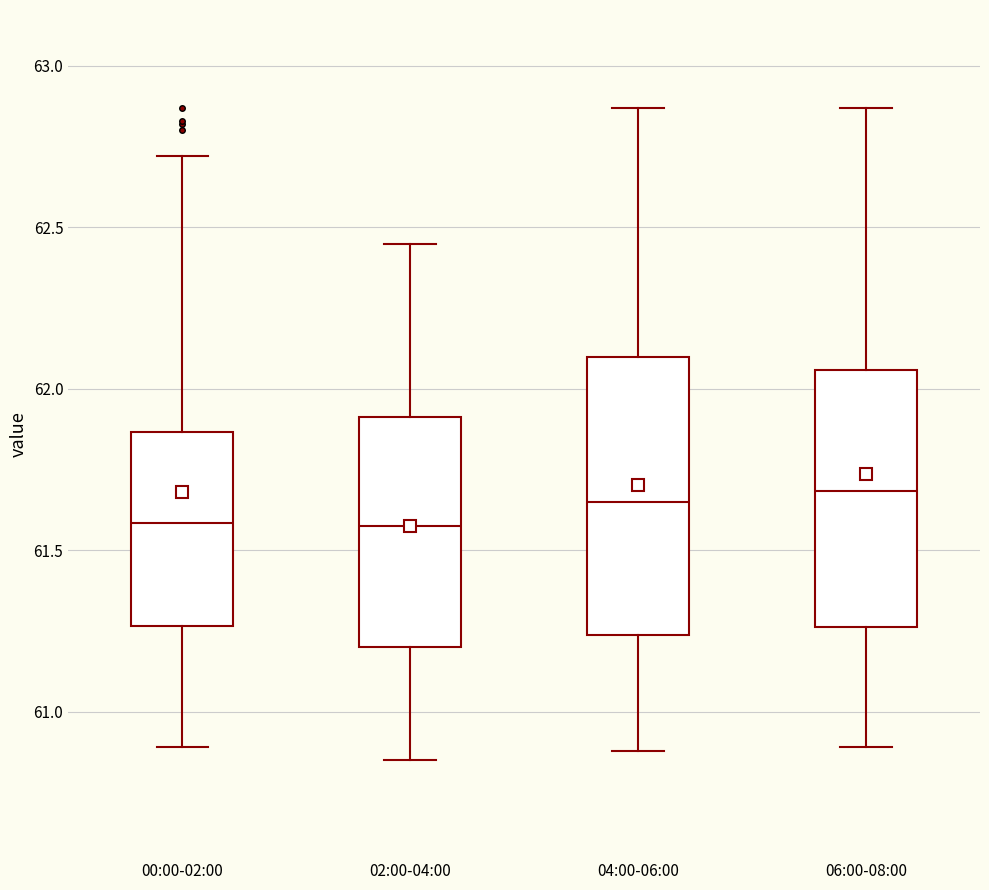

Reading left to right, read every box against the y-axis: the position of its median line, the range the box covers, and the ends of its whiskers. The values are not printed on the chart, so give them approximately, as read against the axis.

00:00-02:00: median 61.60, box 61.25 to 61.85, whiskers 60.90 to 62.70
02:00-04:00: median 61.60, box 61.20 to 61.90, whiskers 60.85 to 62.45
04:00-06:00: median 61.65, box 61.25 to 62.10, whiskers 60.90 to 62.85
06:00-08:00: median 61.70, box 61.25 to 62.05, whiskers 60.90 to 62.85